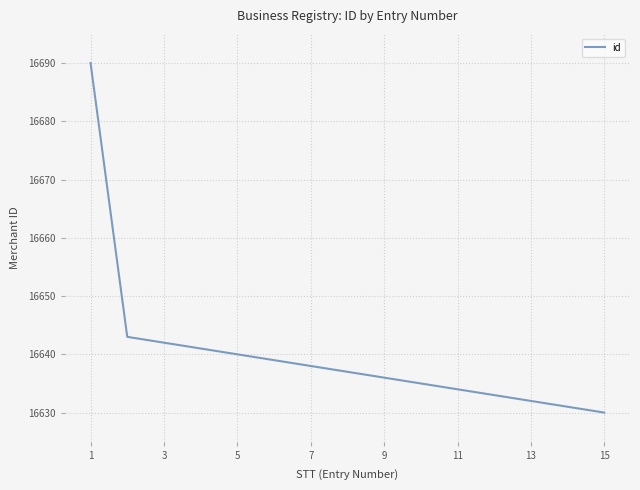

How many lines are shown in the chart?

1